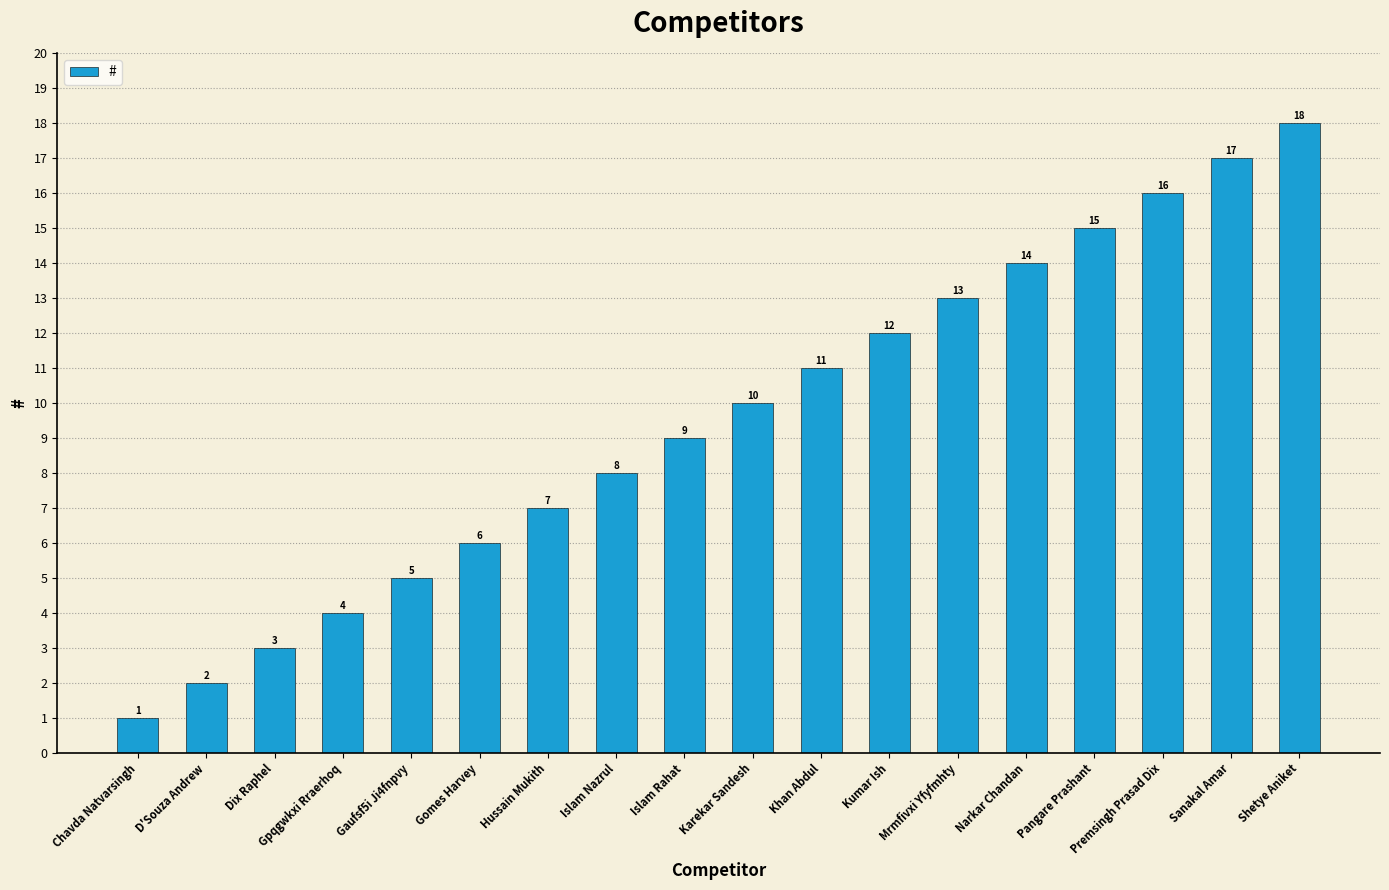

Between Hussain Mukith and Karekar Sandesh, which is larger?

Karekar Sandesh